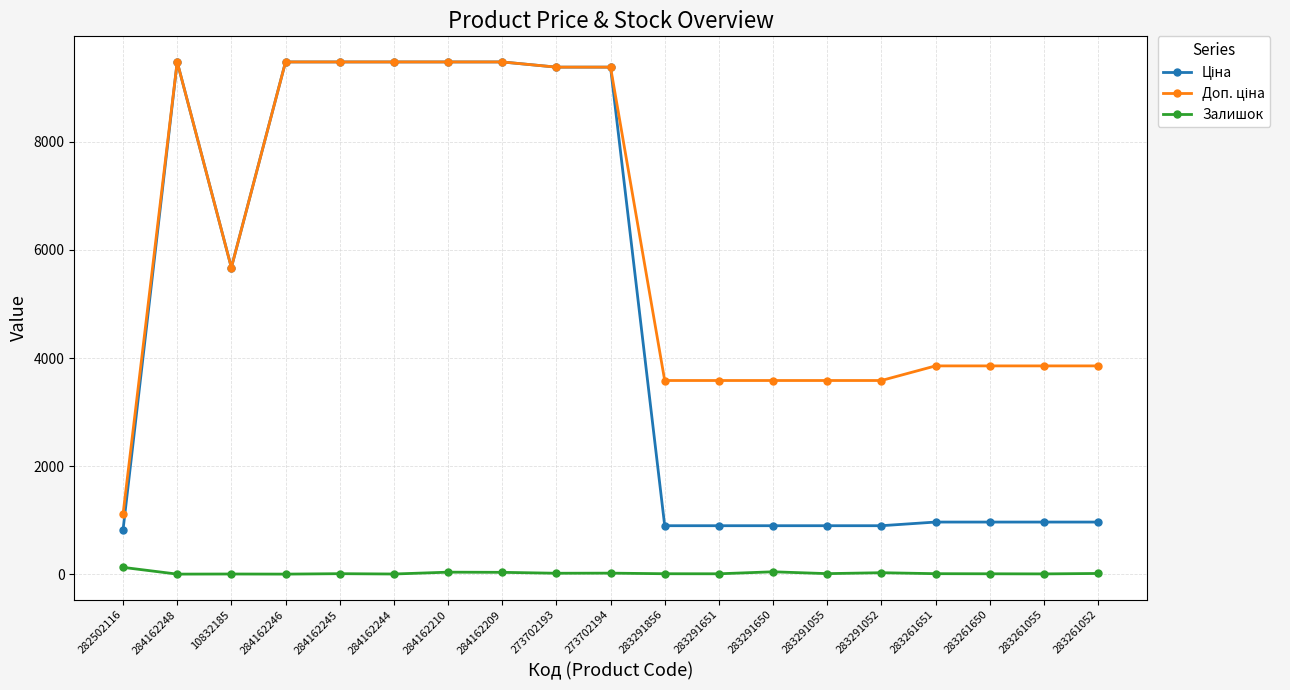

Is it true that Залишок equals 2.0 at 284162244?

True